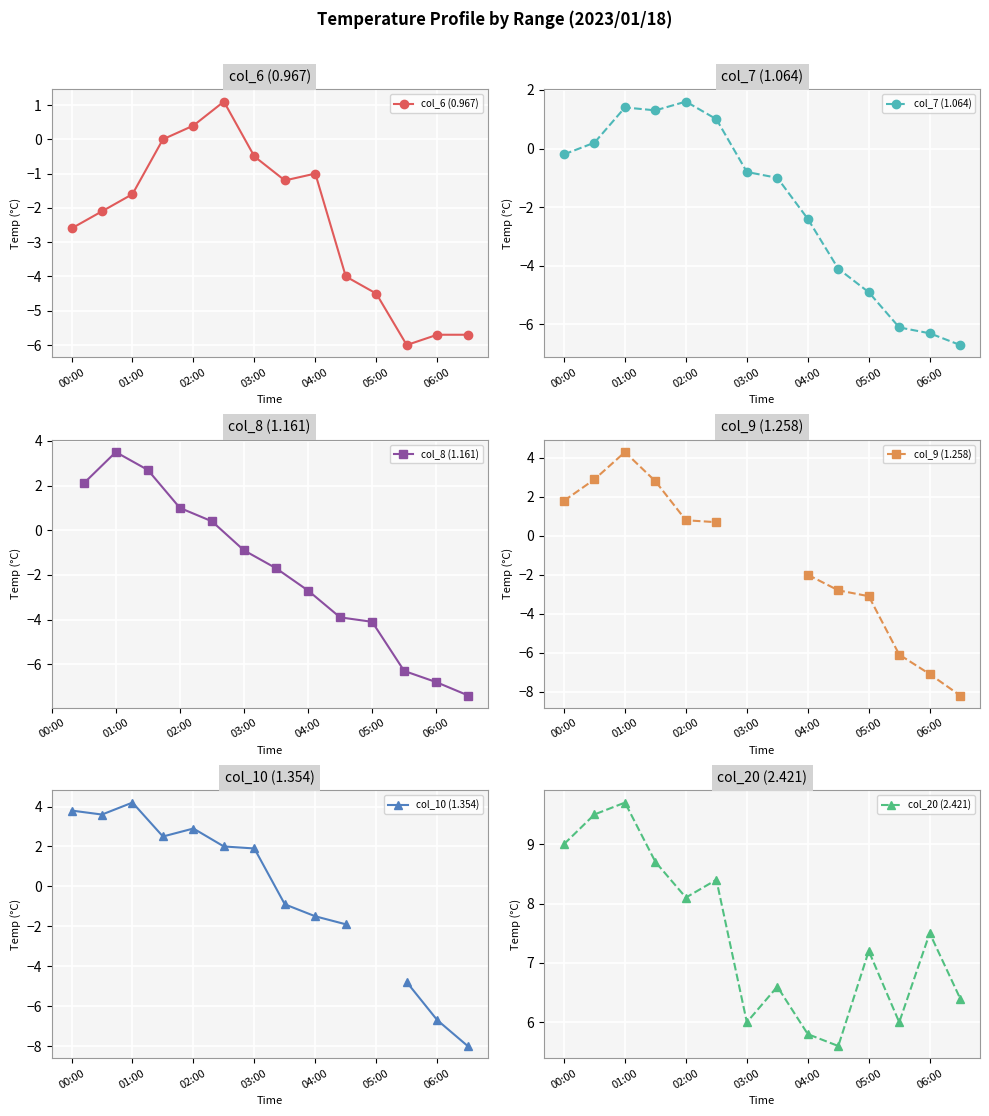

What is the minimum value for col_7 (1.064)?

-6.7